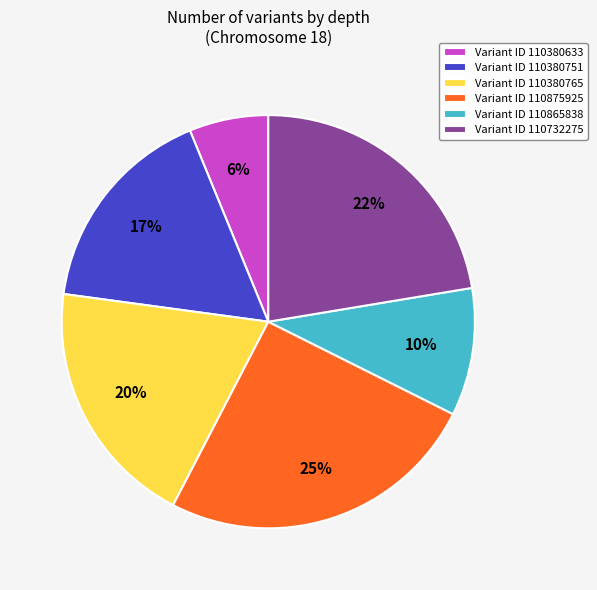

How many slices are in this pie chart?

6